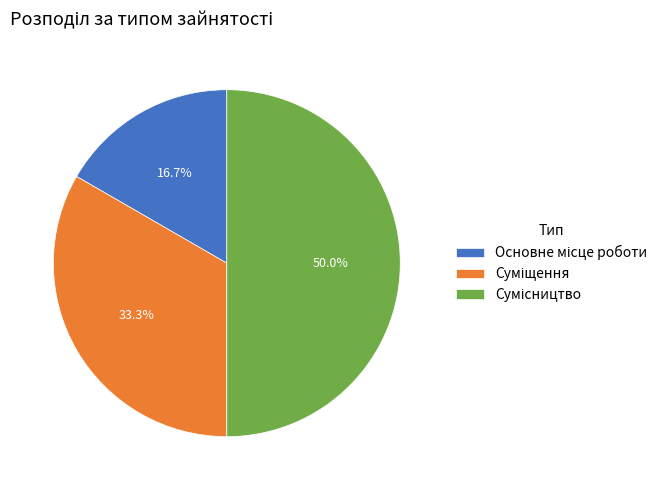

How many segments does this pie chart have?

3